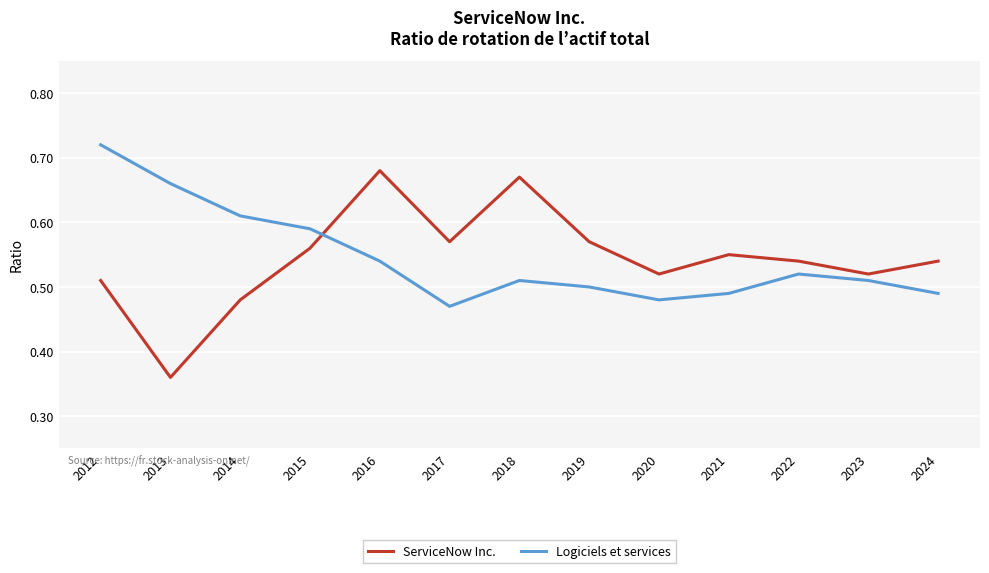

How many categories are shown in the chart?

13